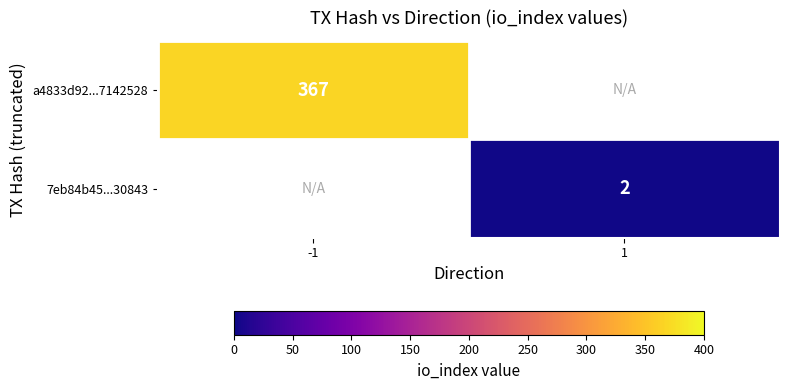

Which label corresponds to the smallest value in the chart?

1